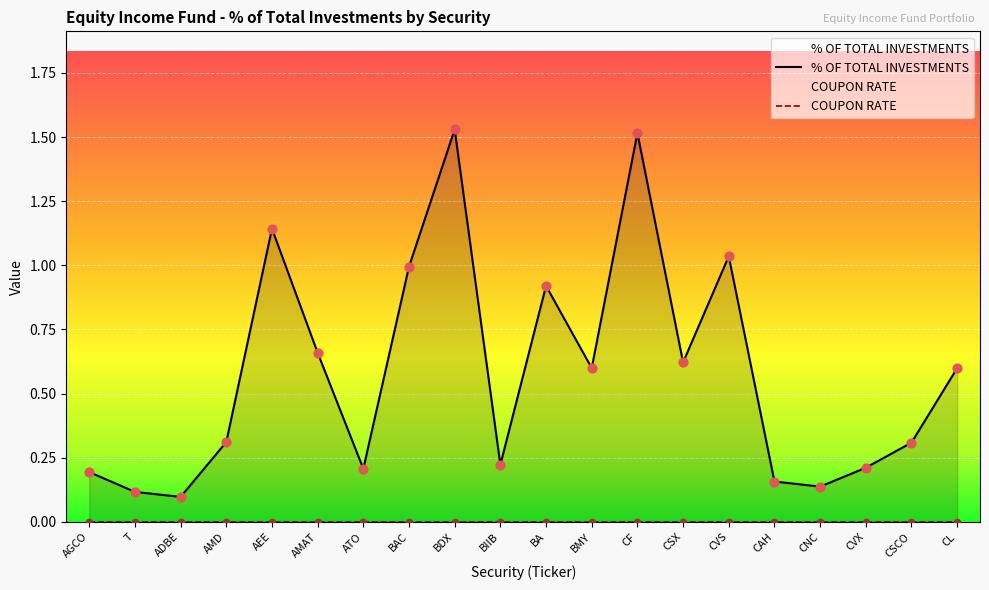

Which series has the largest total across all categories?

% OF TOTAL INVESTMENTS